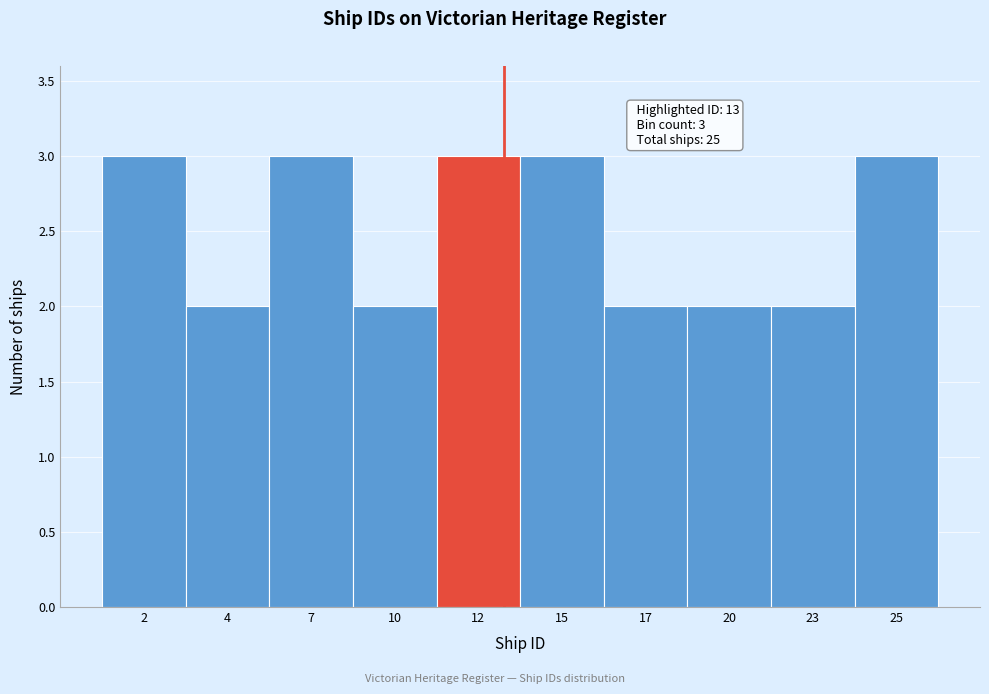

Reading left to right, list all the values displayed in this chart.

3	2	3	2	3	3	2	2	2	3